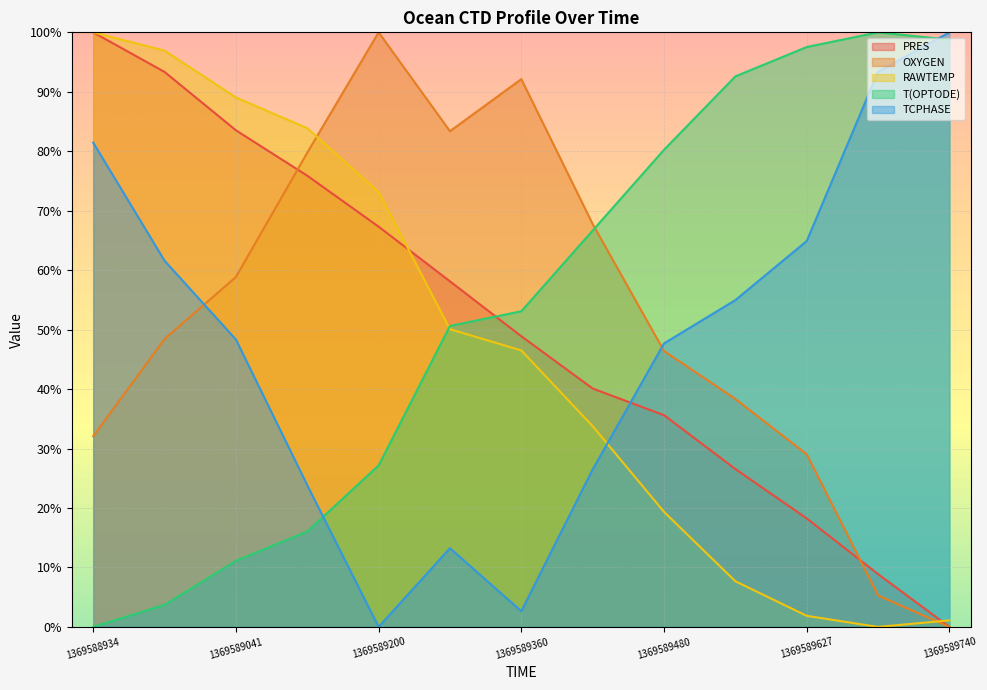

Rank the series at 1369588934 from lowest to highest value.

T(OPTODE), OXYGEN, TCPHASE, PRES, RAWTEMP